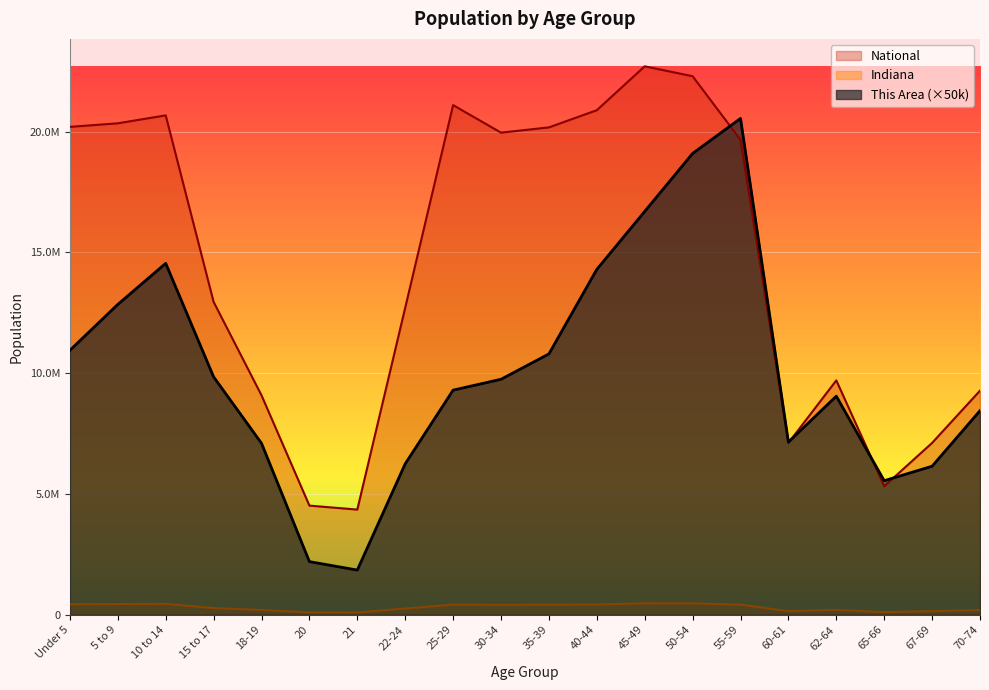

Between which two adjacent categories do National and This Area first intersect?

50-54 and 55-59